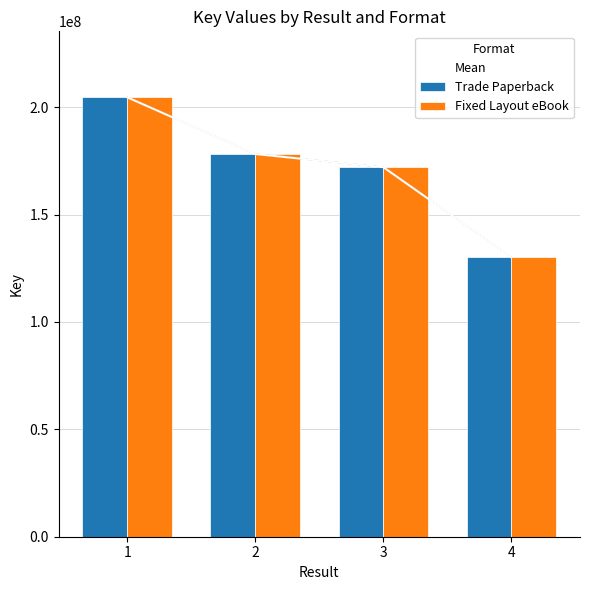

What is the average value of the Fixed Layout eBook series?

171269838